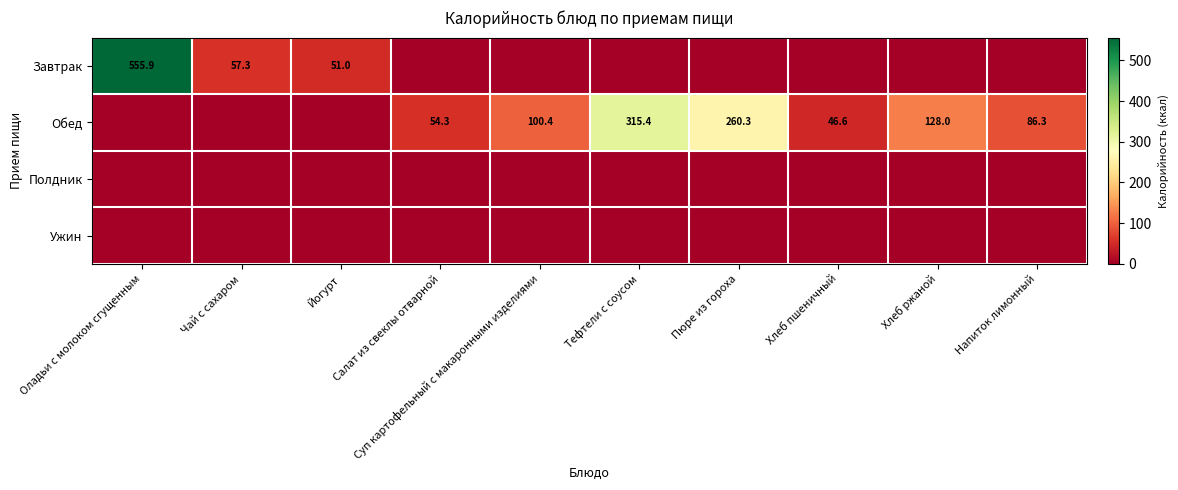

At which category does the chart reach its peak across all series?

Оладьи с молоком сгущенным